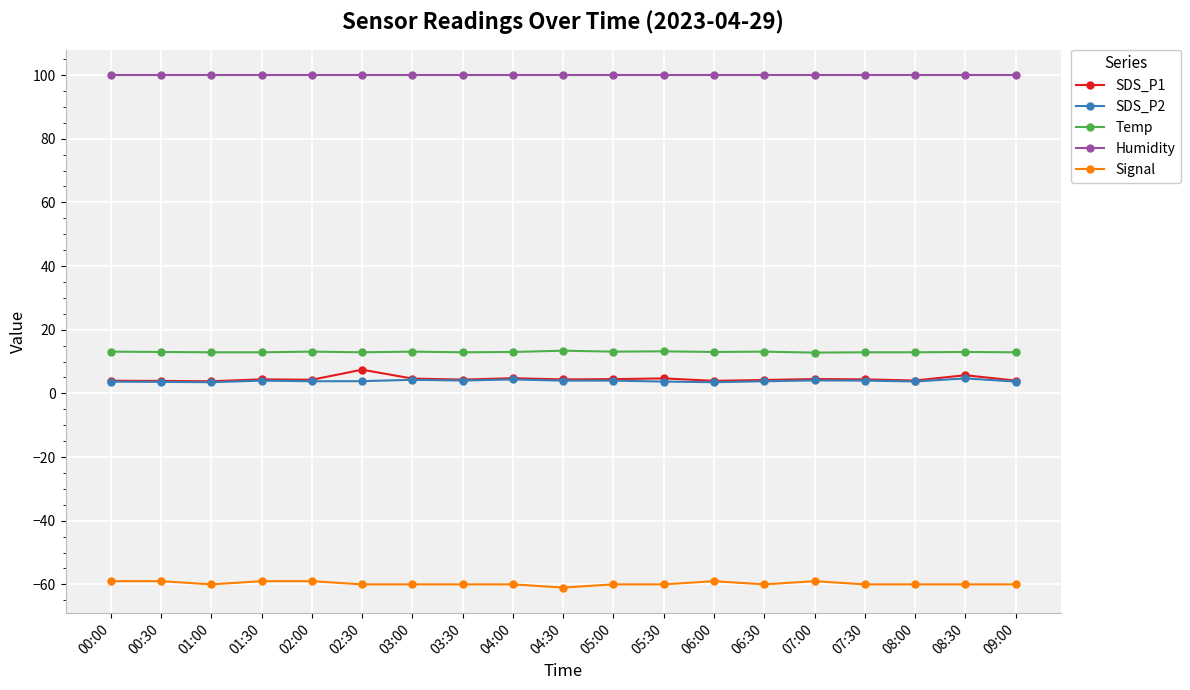

Read the Temp value at 03:00.

13.1